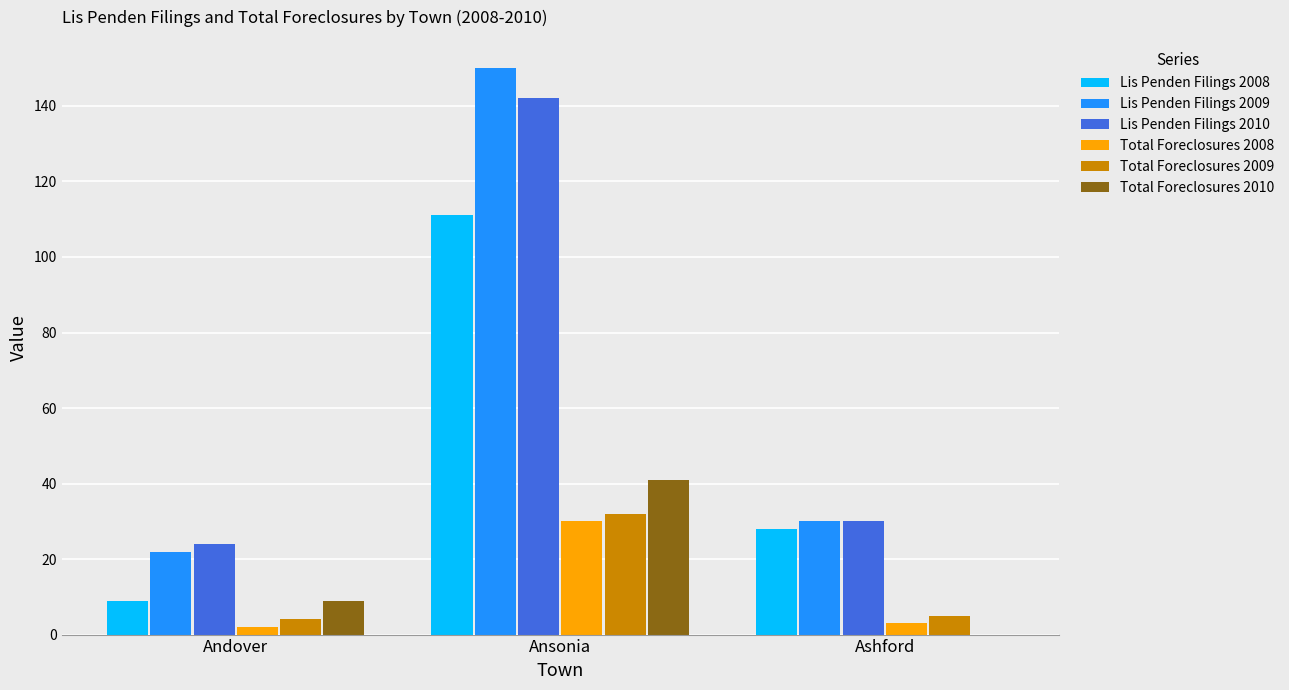

What is the sum of all Lis Penden Filings 2010 values?

196